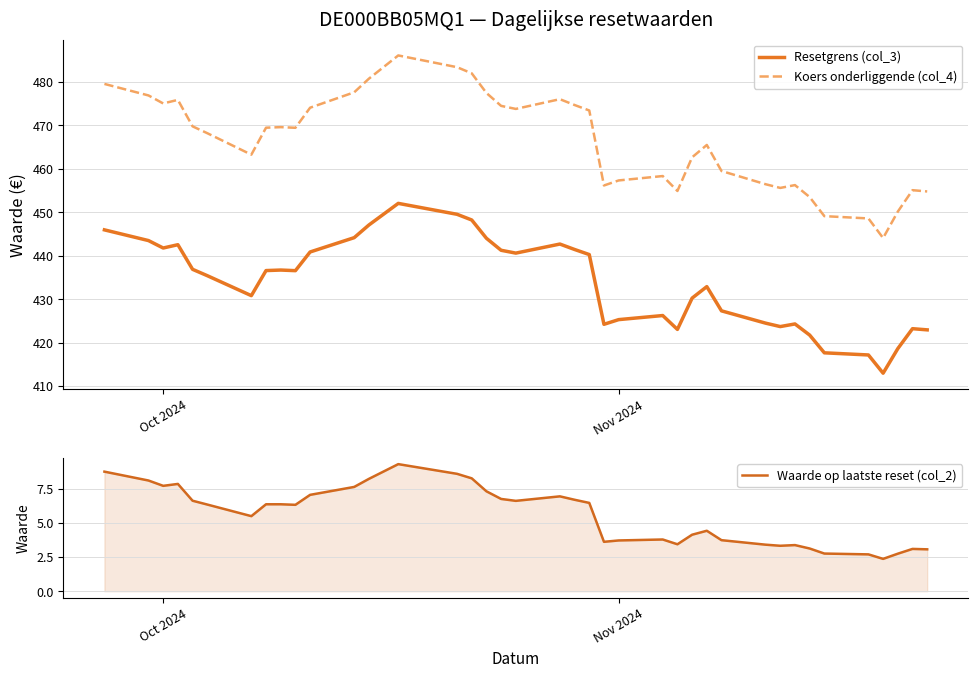

What is the average value of the Resetgrens (col_3) series?

433.7